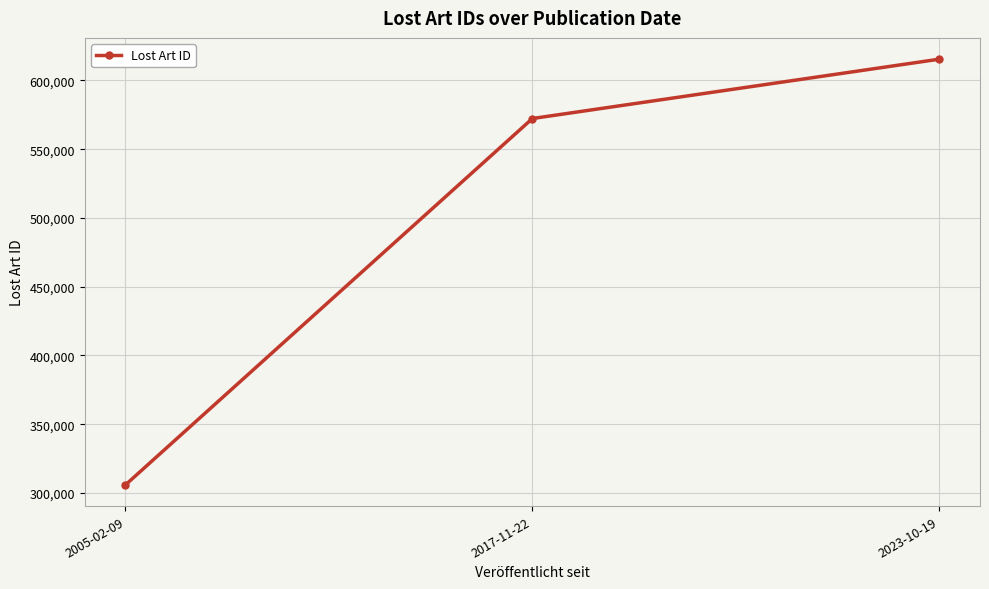

The chart shows a value of 498985 at 2005-02-09. True or false?

False